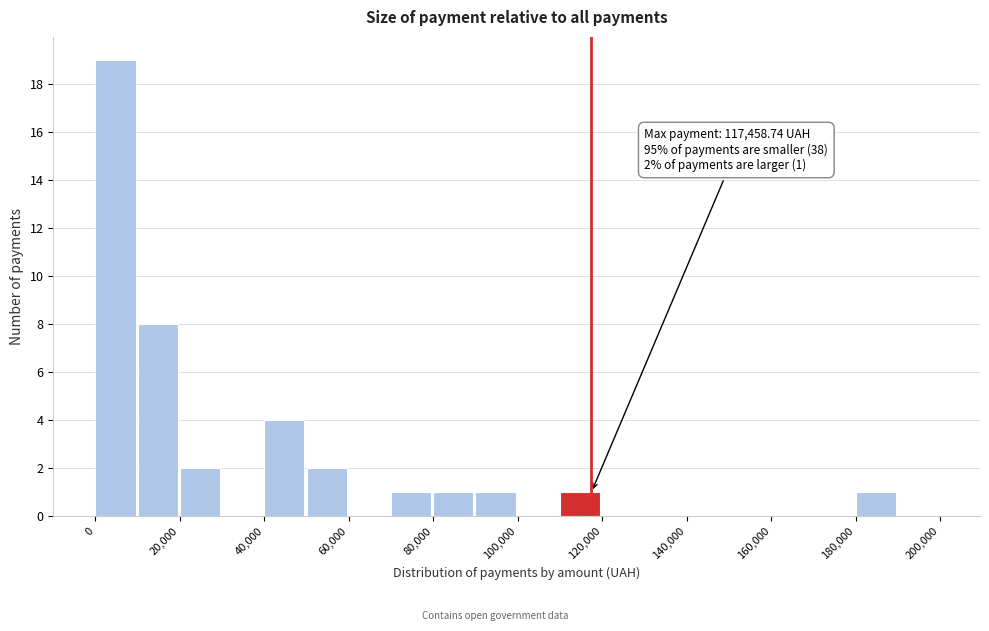

Which range on the x-axis has the tallest bar?

0 to 10000